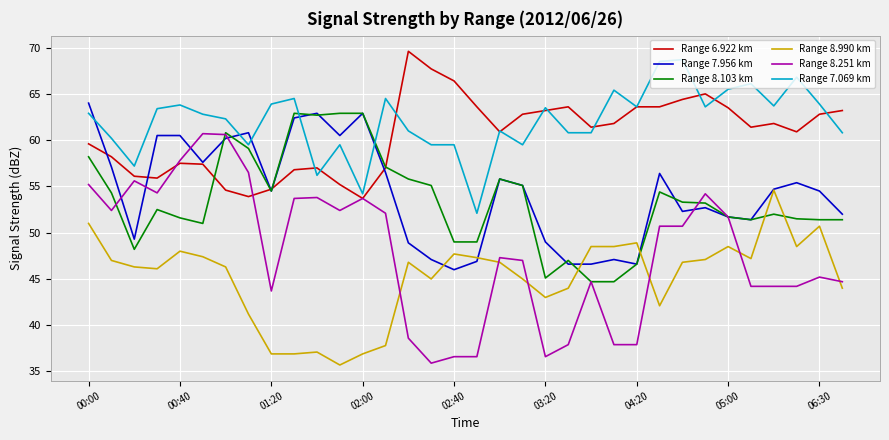

Which series has the widest spread of values?

Range 8.251 km